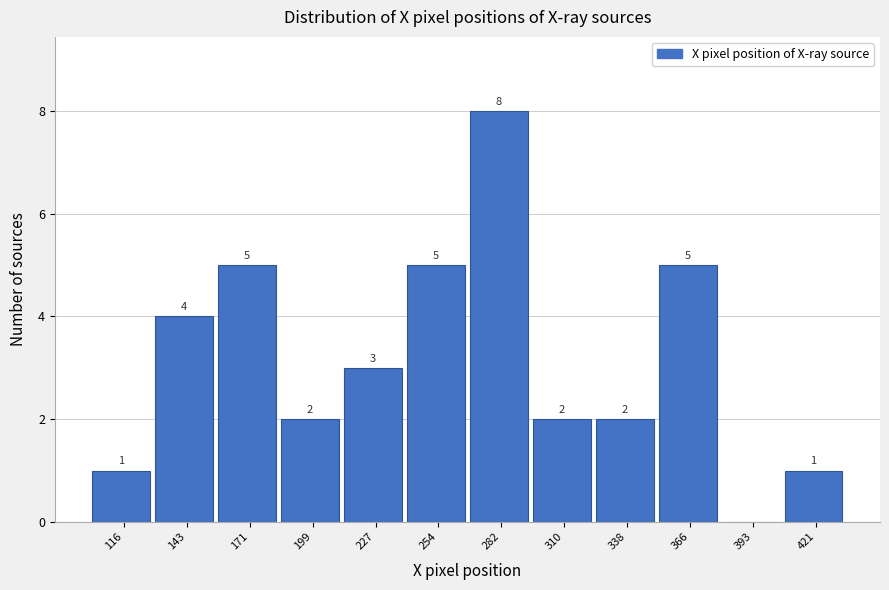

Reading right to left, transcribe all the data shown in this chart.

421=1	393=0	366=5	338=2	310=2	282=8	254=5	227=3	199=2	171=5	143=4	116=1